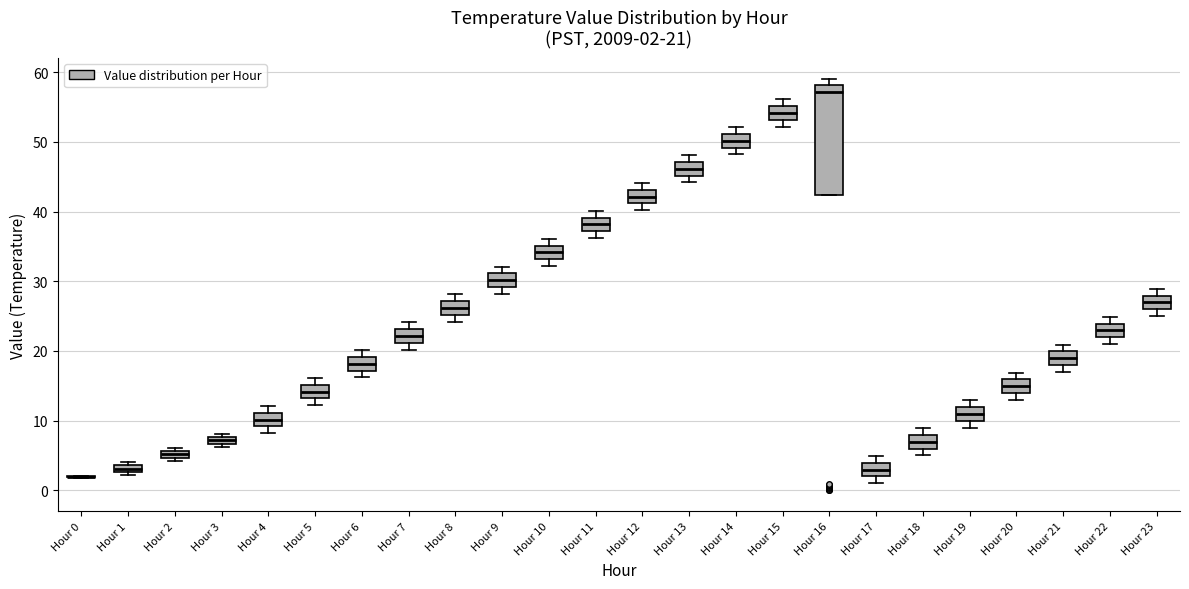

Which box is the tallest, from its lower edge to its upper edge?

Hour 16